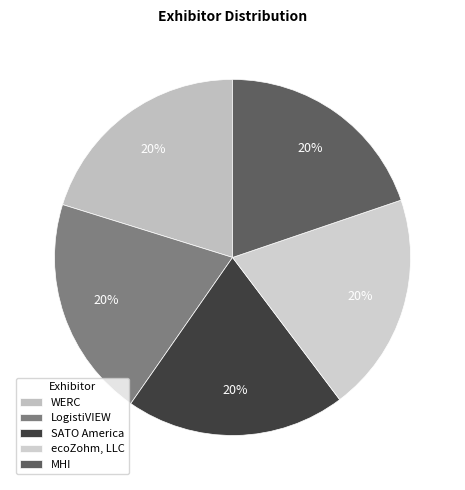

The LogistiVIEW slice represents 9% of the pie. True or false?

False